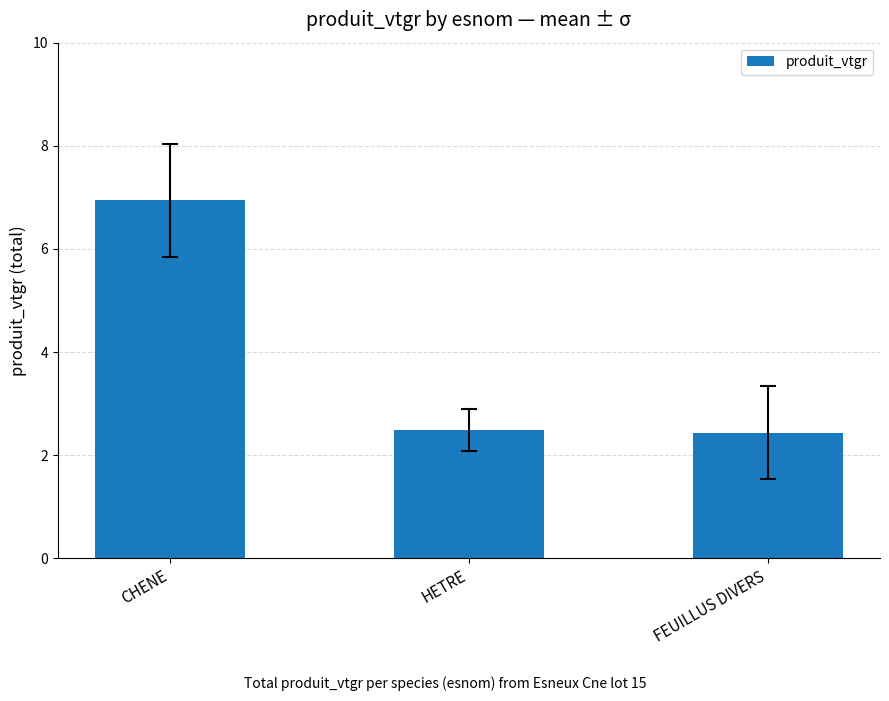

The chart shows a value of 2.5 at HETRE. True or false?

True